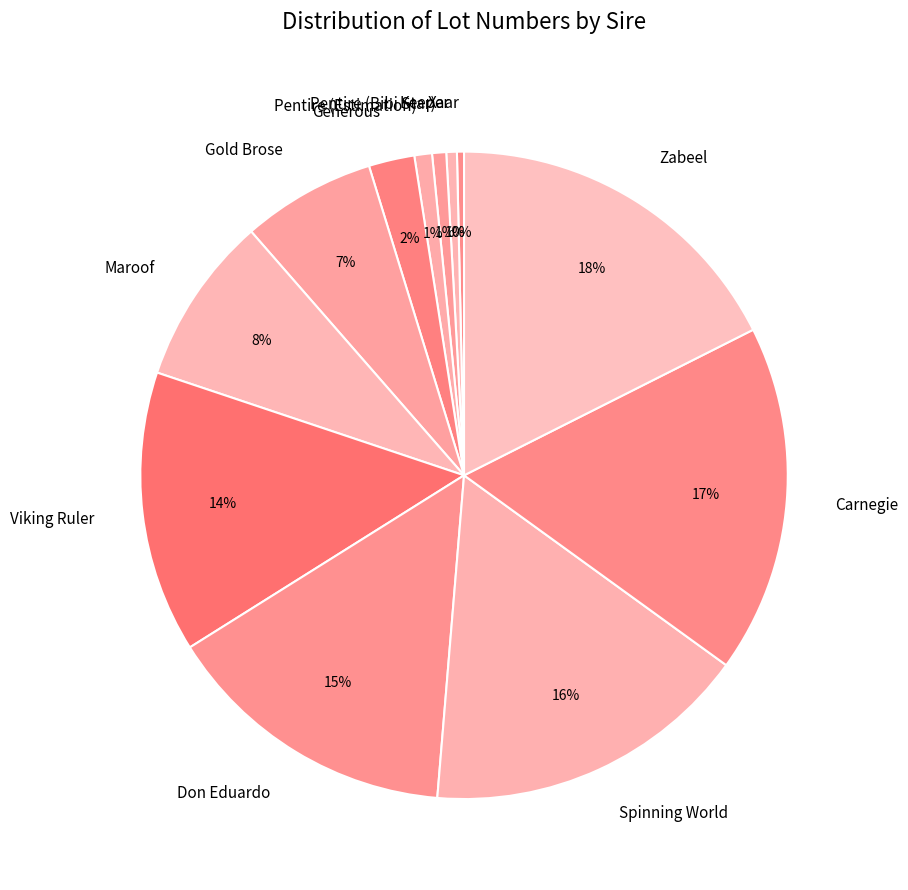

Does Gold Brose account for over 50% of the chart?

No